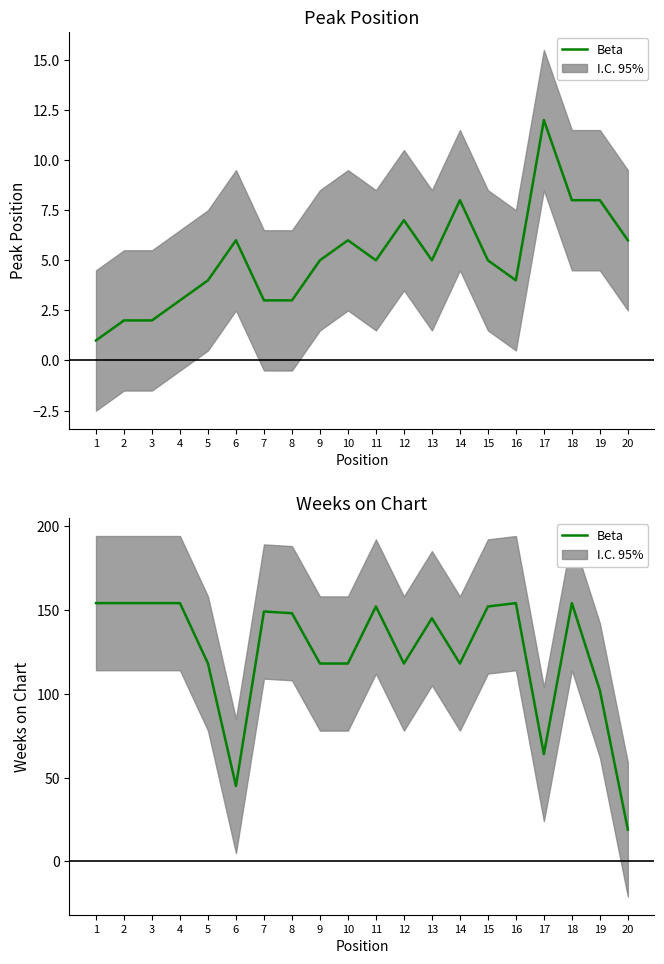

Reading left to right, extract all data points from this chart.

1=154	2=154	3=154	4=154	5=118	6=45	7=149	8=148	9=118	10=118	11=152	12=118	13=145	14=118	15=152	16=154	17=64	18=154	19=102	20=19